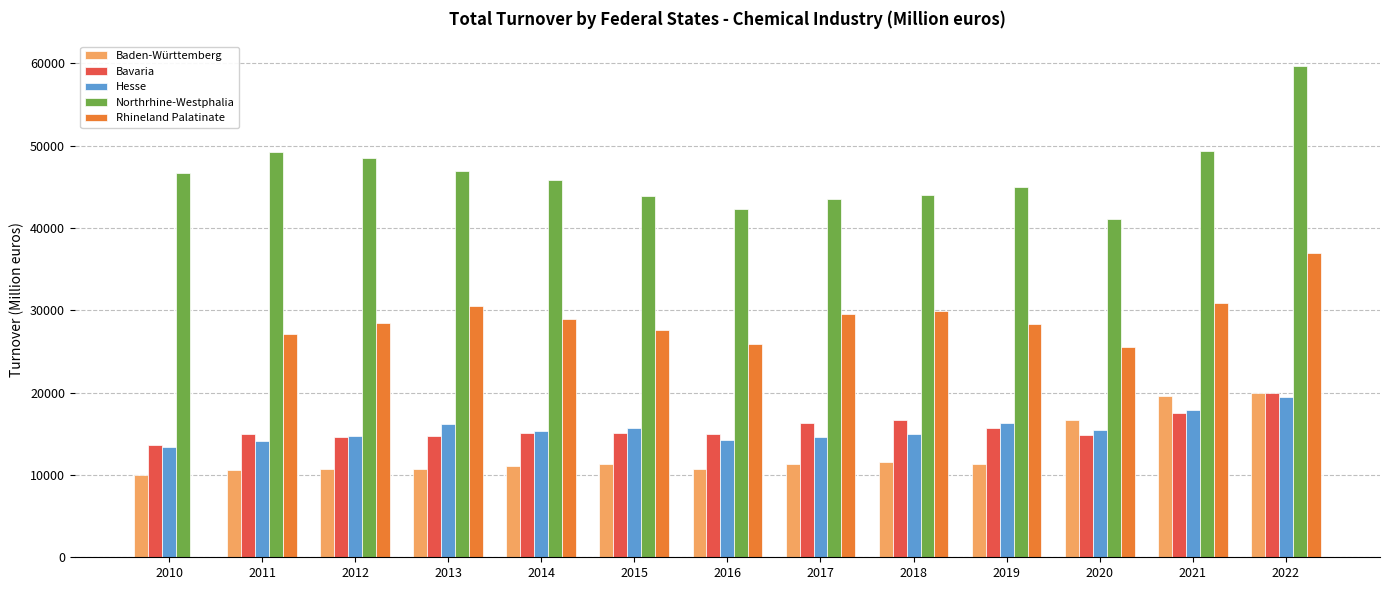

How many data points does each series have?

13